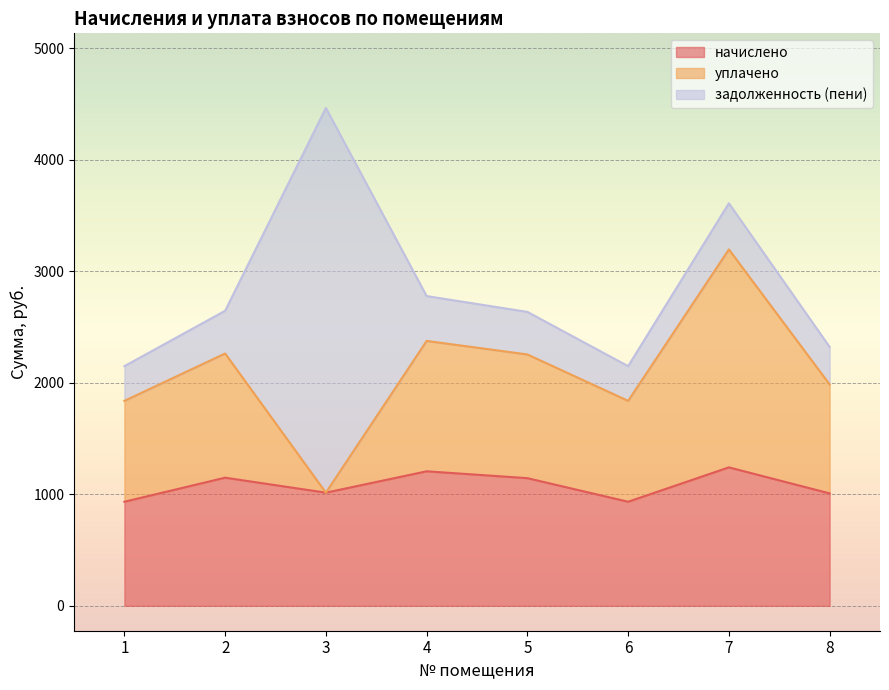

Where is the first local maximum for начислено?

2